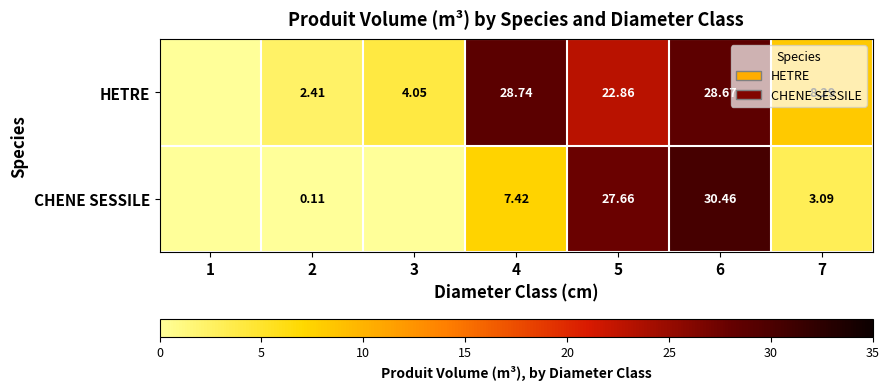

Is the value of CHENE SESSILE at 5 greater than the value of HETRE at 5?

Yes